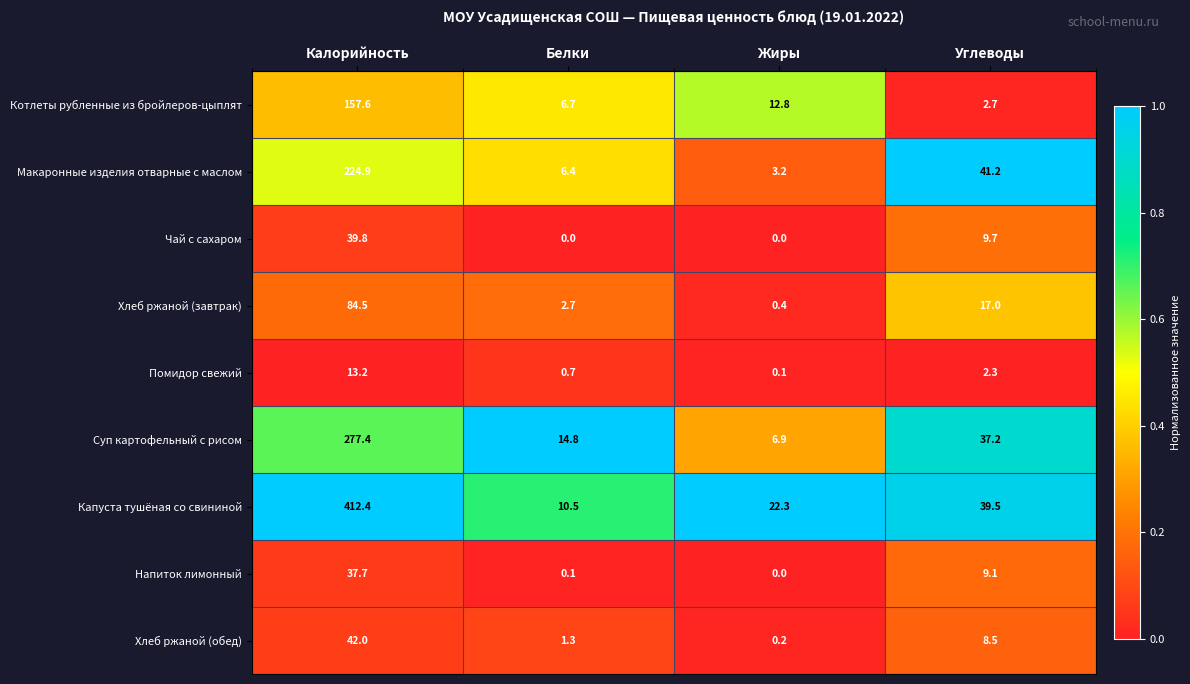

What is the difference between the highest and lowest values at Углеводы?

38.9